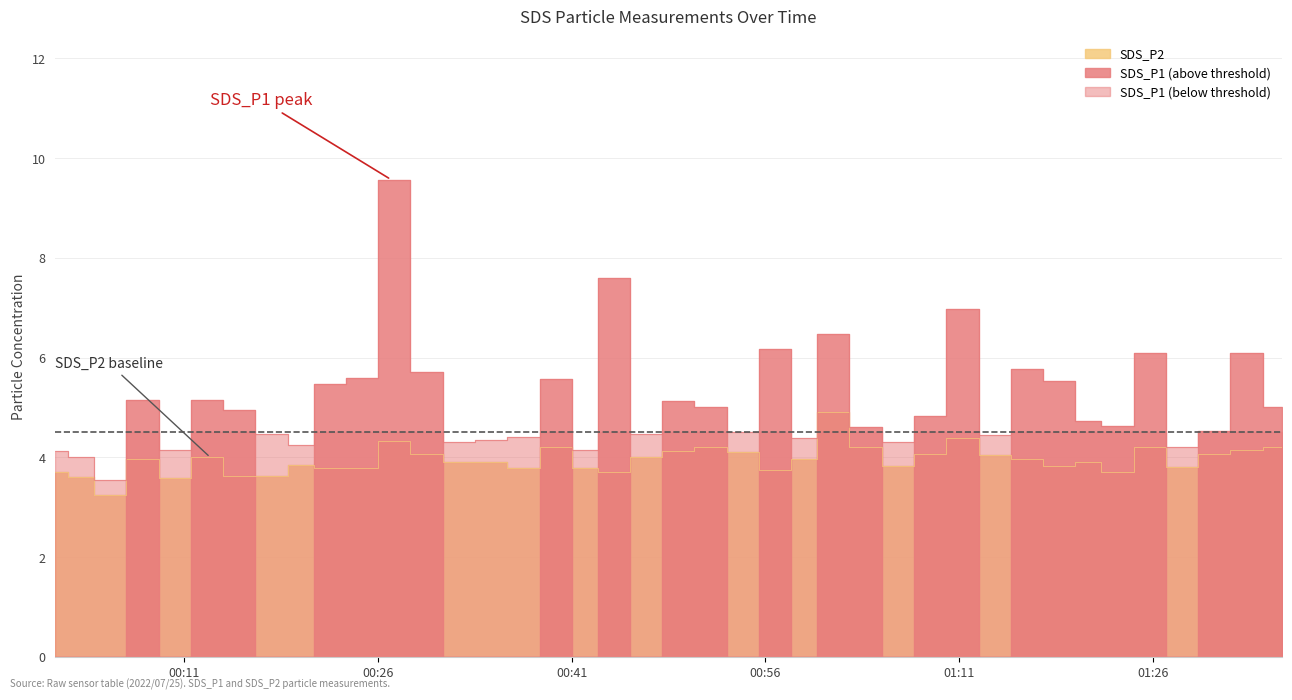

Reading right to left, extract all data points from this chart.

SDS_P1: 5.0	6.1	4.5	4.2	6.1	4.6	4.7	5.5	5.8	4.5	7.0	4.8	4.3	4.6	6.5	4.4	6.2	4.5	5.0	5.1	4.5	7.6	4.2	5.6	4.4	4.3	4.3	5.7	9.6	5.6	5.5	4.2	4.5	5.0	5.2	4.2	5.2	3.5	4.0	4.1
SDS_P2: 4.2	4.2	4.1	3.8	4.2	3.7	3.9	3.8	4.0	4.0	4.4	4.1	3.8	4.2	4.9	4.0	3.8	4.1	4.2	4.1	4.0	3.7	3.8	4.2	3.8	3.9	3.9	4.1	4.3	3.8	3.8	3.9	3.6	3.6	4.0	3.6	4.0	3.2	3.6	3.7